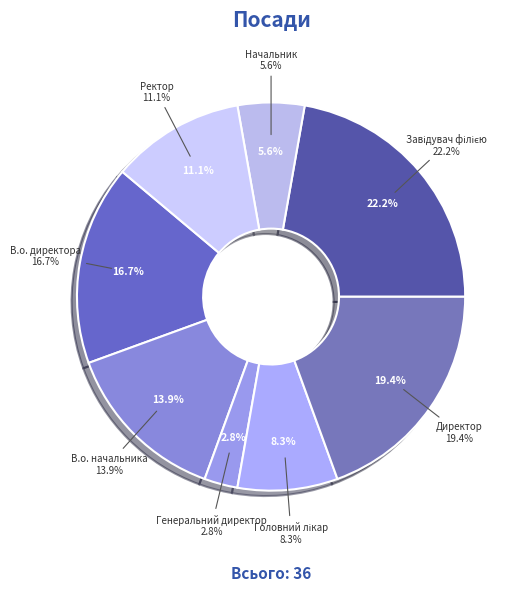

Is there any slice that represents more than half of the pie?

No